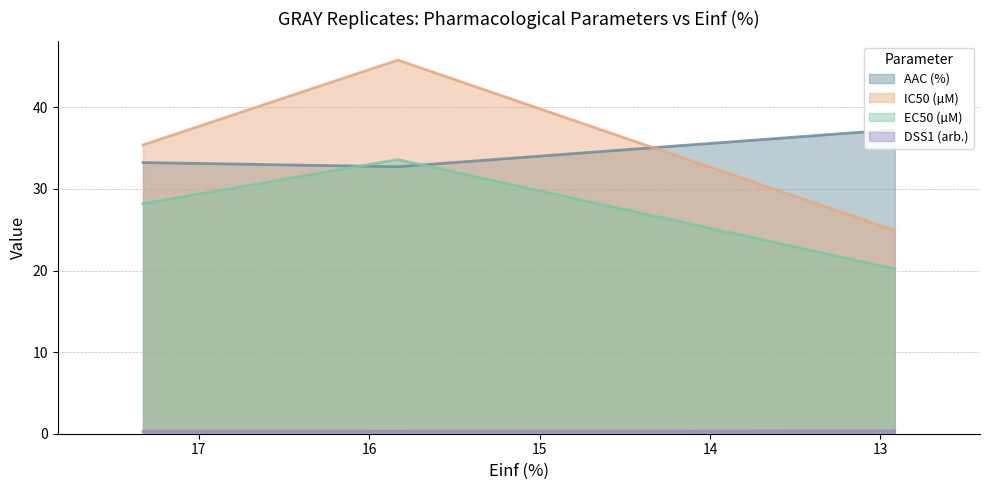

What is the value of the EC50 (µM) point at the 2nd from the left?

33.6